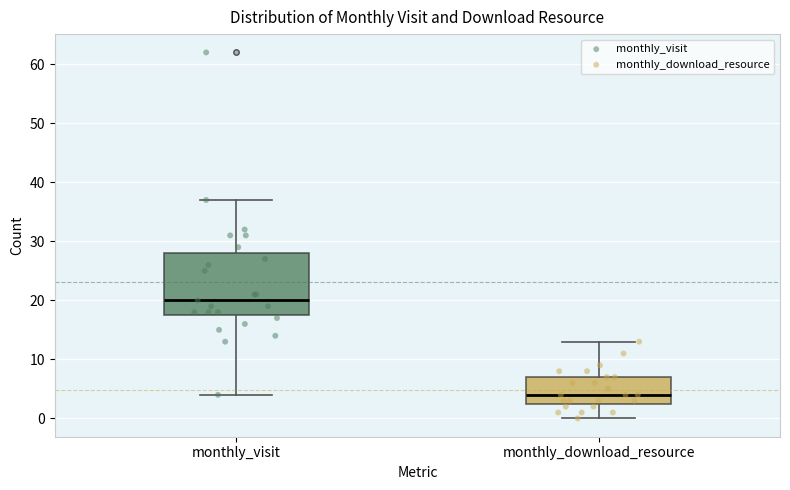

Comparing the boxes themselves (not the whiskers), which one is the tallest?

monthly_visit